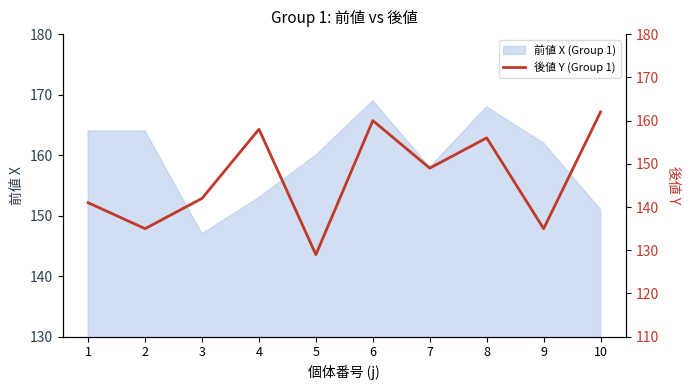

Is it true that 前値 X (Group 1) equals 95 at 2?

False